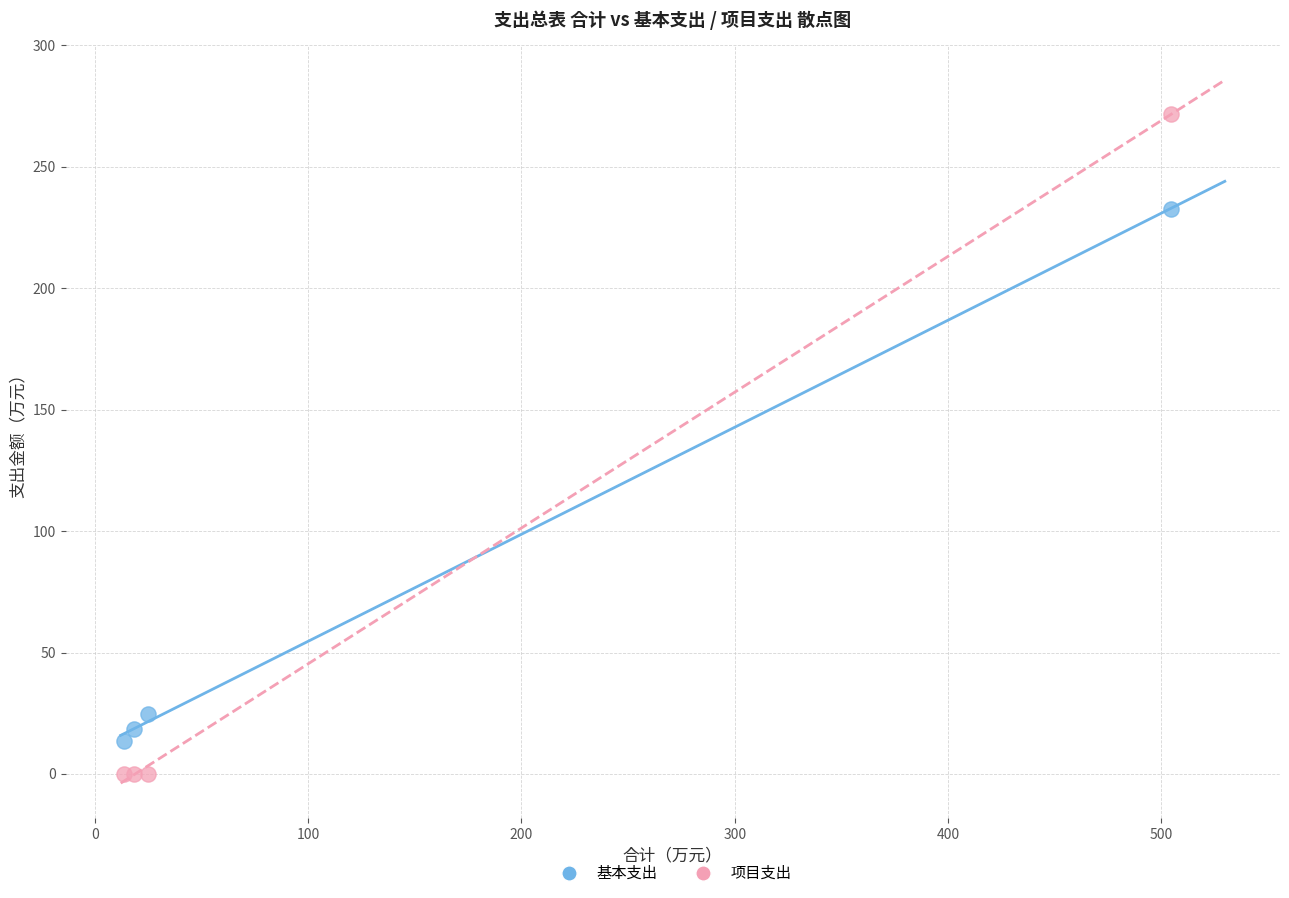

Which series contains the highest Y value?

项目支出